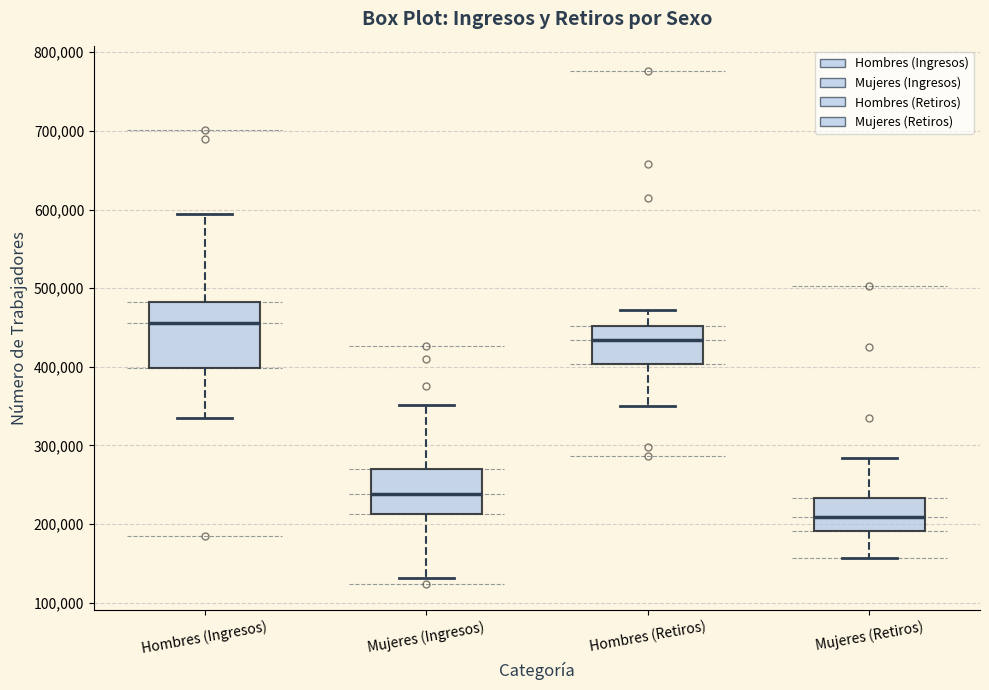

Where does the upper whisker of the box for Mujeres (Retiros) end on the y-axis? The values are not printed on the chart, so give them approximately, as read against the axis.

280000